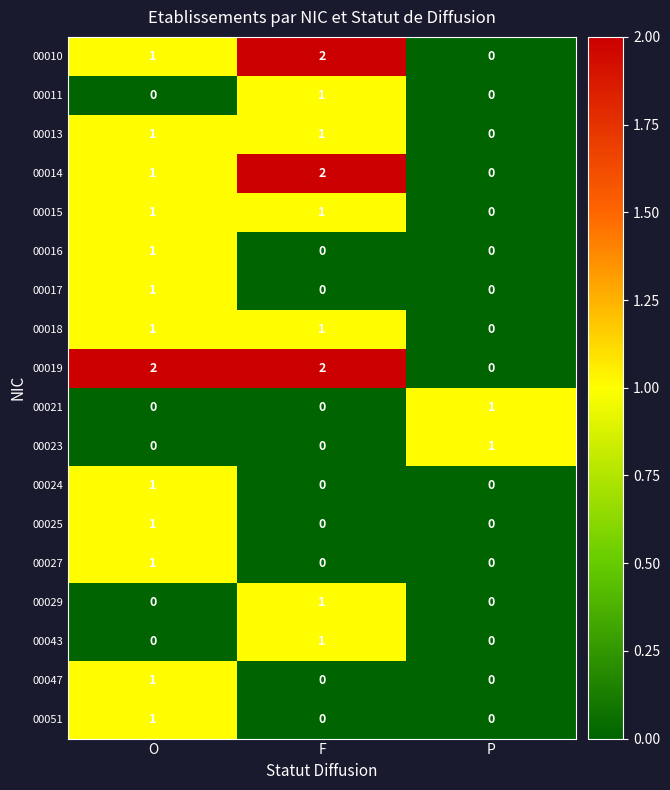

Where is 00014 nearest to the value 1?

O